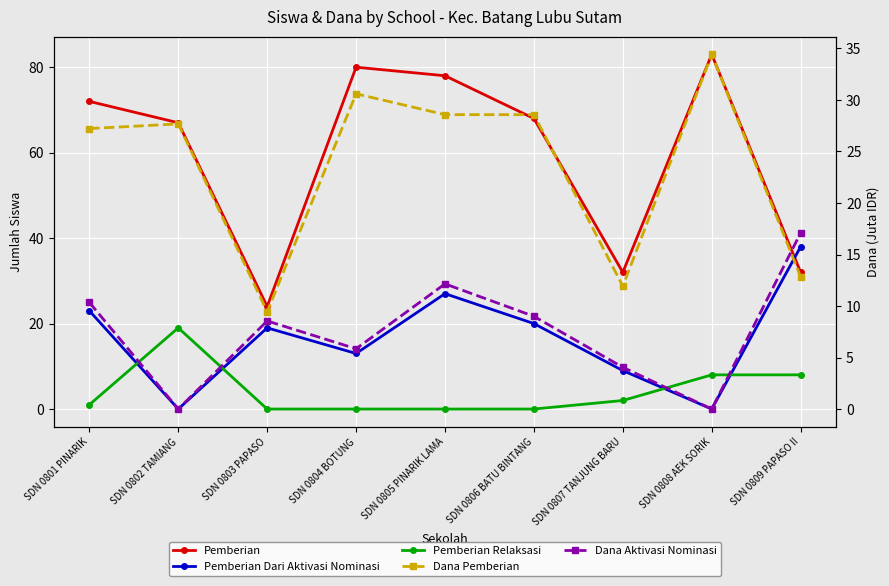

At how many categories does at least one series exceed 67?

5